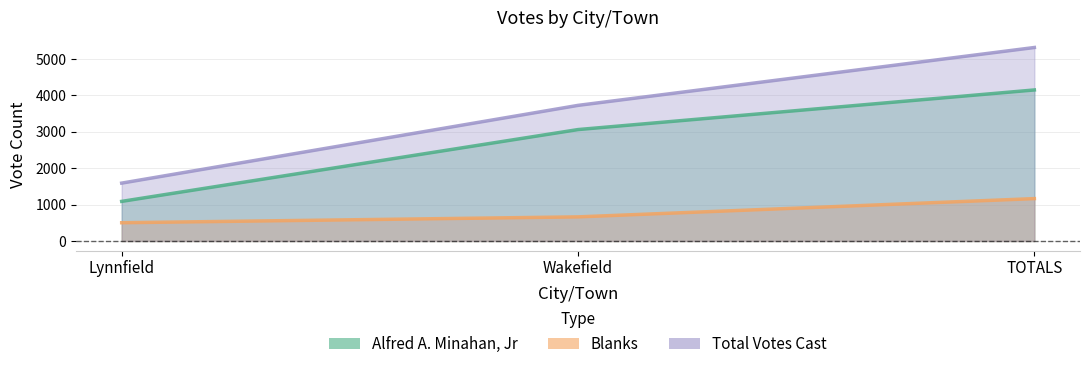

Reading left to right, what are all the values shown in this chart?

Alfred A. Minahan, Jr: Lynnfield=1089	Wakefield=3063	TOTALS=4152
Blanks: Lynnfield=502	Wakefield=663	TOTALS=1165
Total Votes Cast: Lynnfield=1591	Wakefield=3728	TOTALS=5319